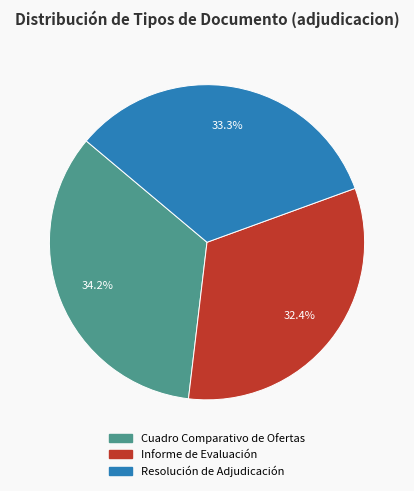

Which slice is the largest?

Cuadro Comparativo de Ofertas